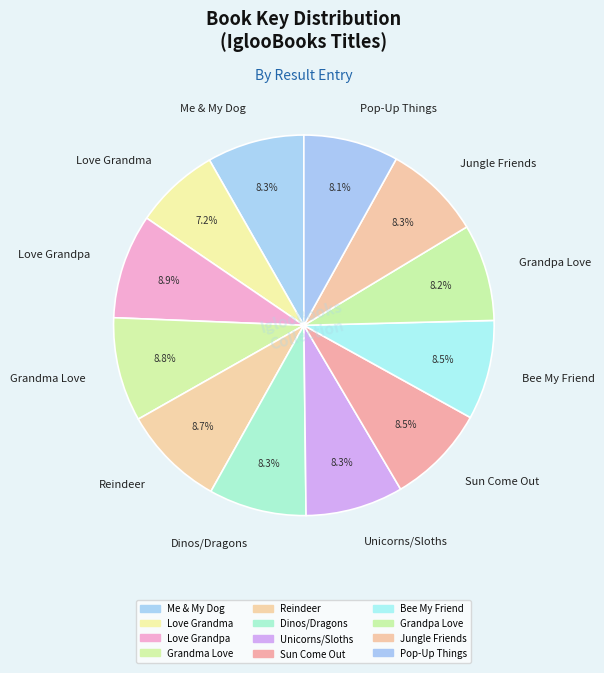

Which slice is the smallest?

Love Grandma